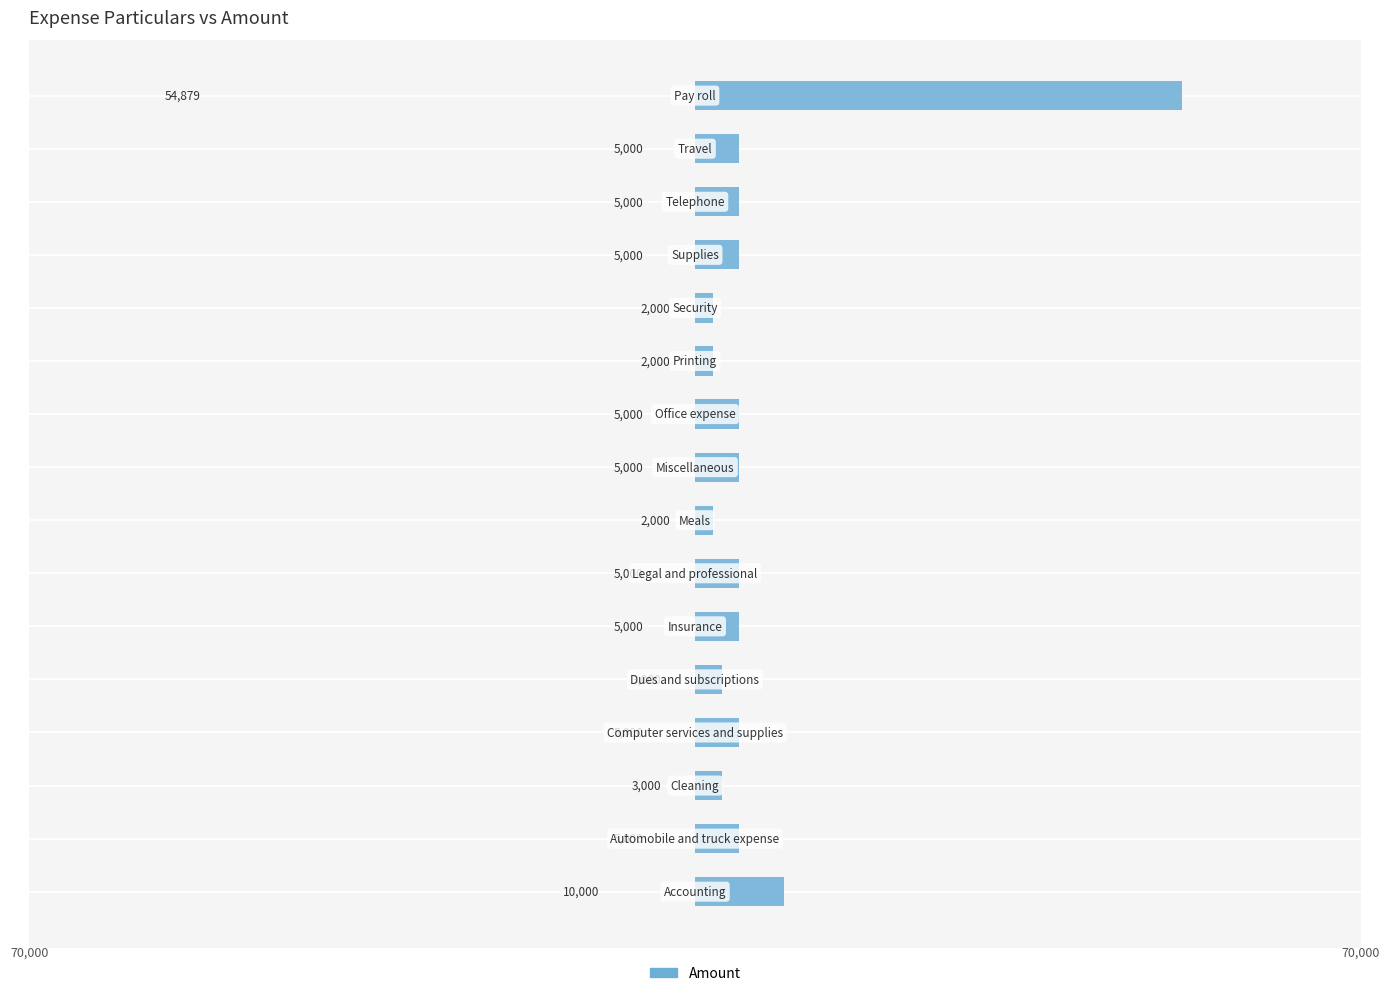

What is the maximum value shown in the chart?

54879